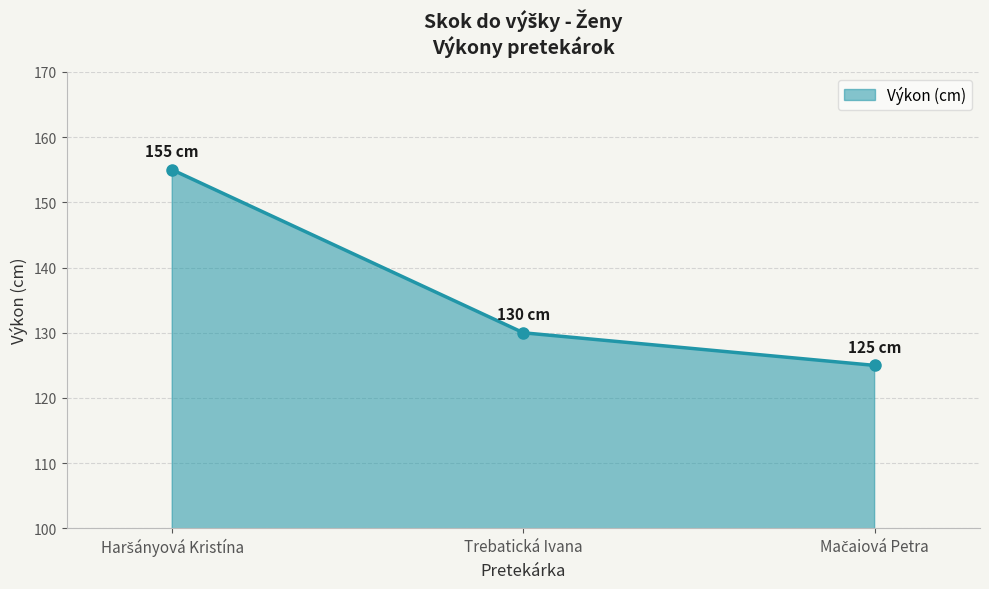

What is the greatest value displayed?

155